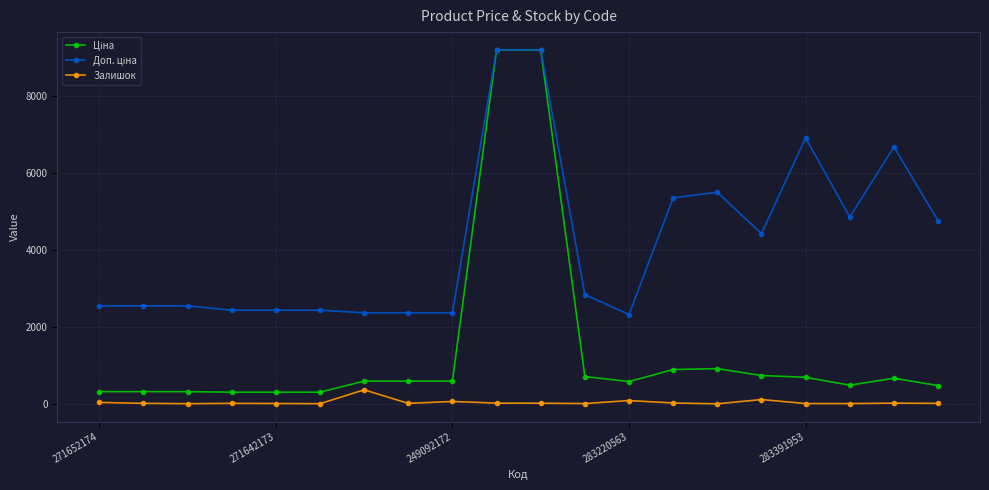

At how many categories does at least one series exceed 2991?

9